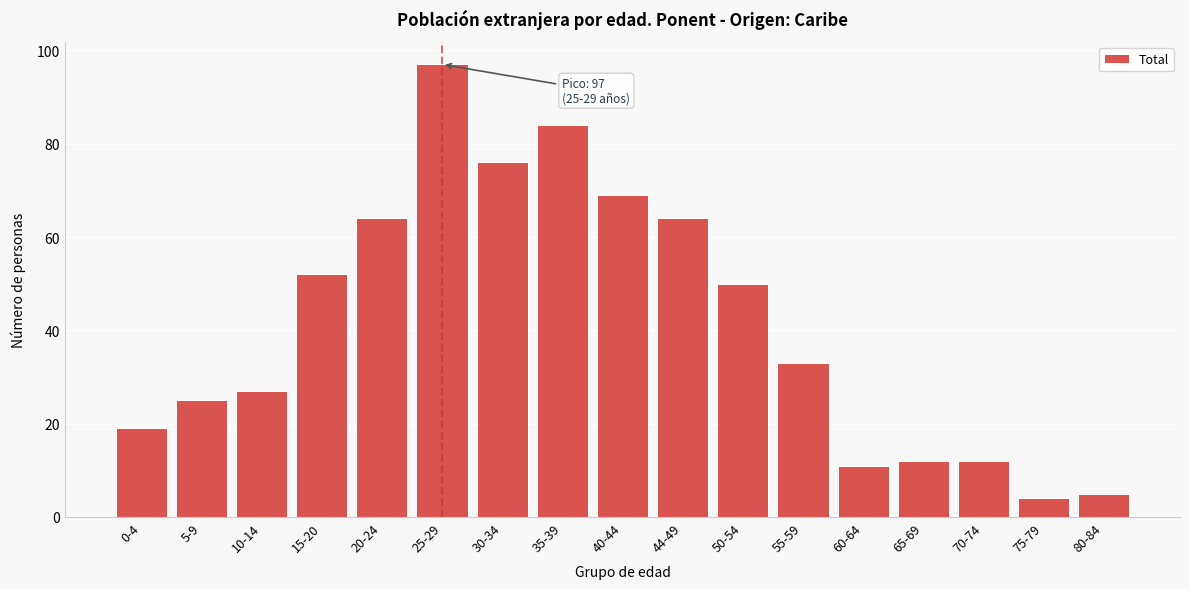

Reading left to right, list all the values displayed in this chart.

0-4=19	5-9=25	10-14=27	15-20=52	20-24=64	25-29=97	30-34=76	35-39=84	40-44=69	44-49=64	50-54=50	55-59=33	60-64=11	65-69=12	70-74=12	75-79=4	80-84=5